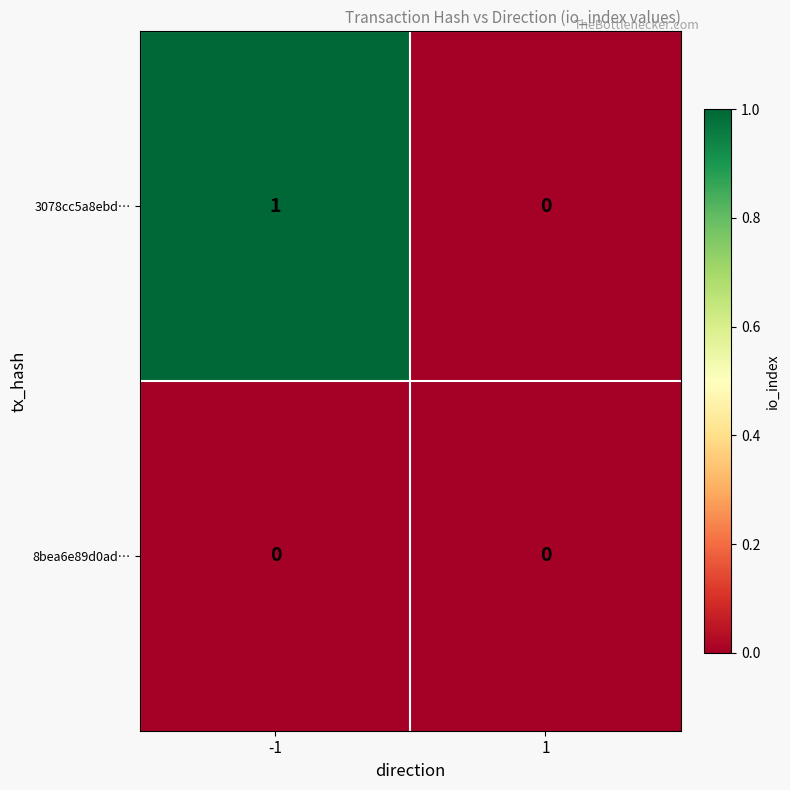

Reading left to right, transcribe all the data shown in this chart.

3078cc5a8ebd…: -1=1	1=0
8bea6e89d0ad…: -1=0	1=0